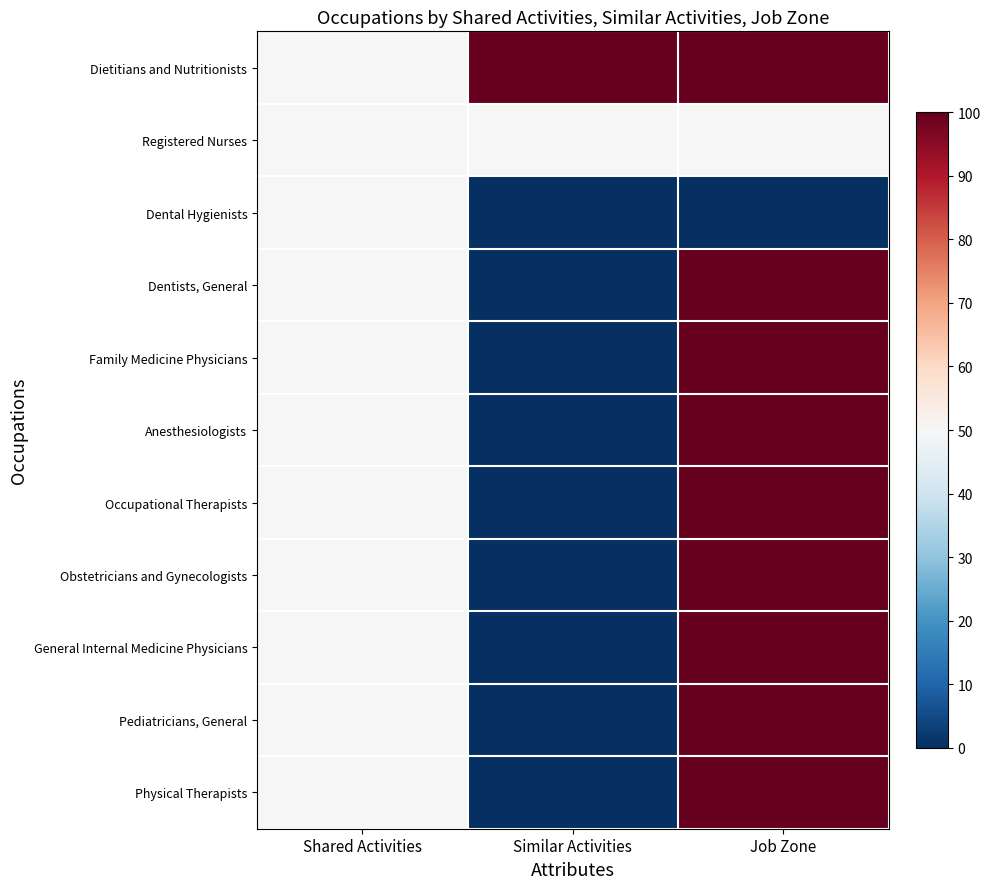

What is the greatest value displayed?

100